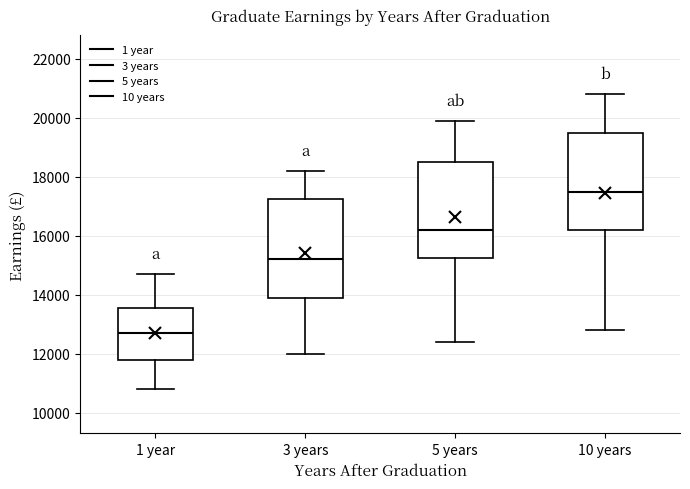

Which box's median line is the highest?

10 years